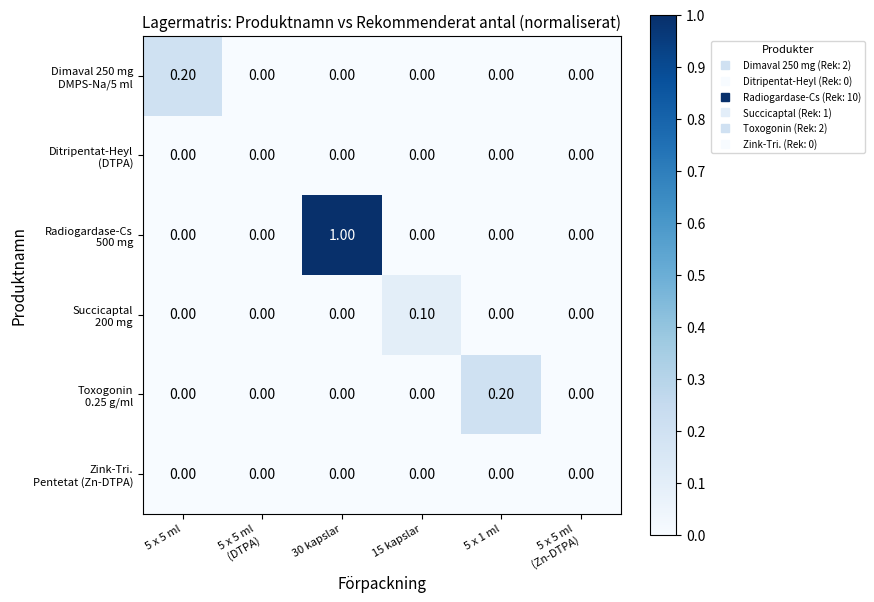

At which category is the sum across all series the highest?

30 kapslar